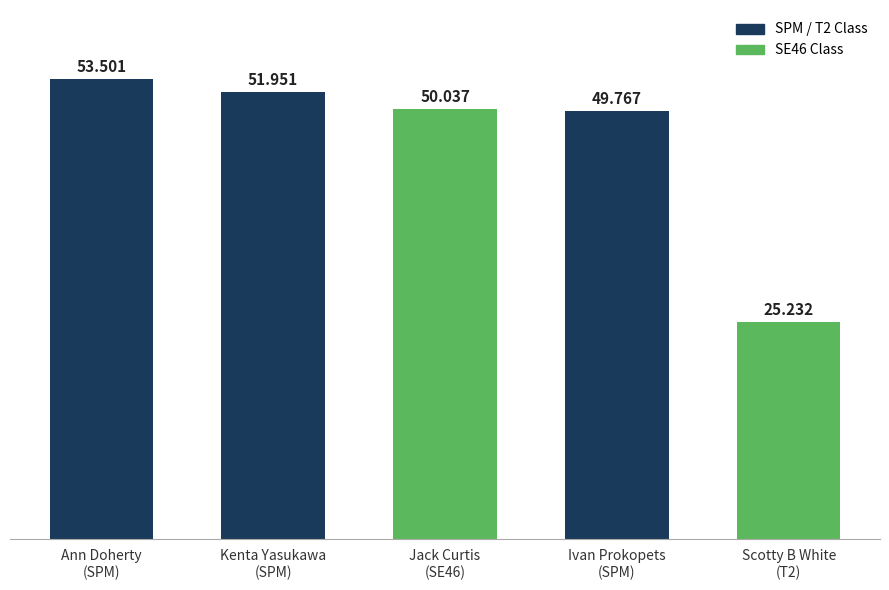

List the labels in order of value, smallest first.

Scotty B White
(T2), Ivan Prokopets
(SPM), Jack Curtis
(SE46), Kenta Yasukawa
(SPM), Ann Doherty
(SPM)